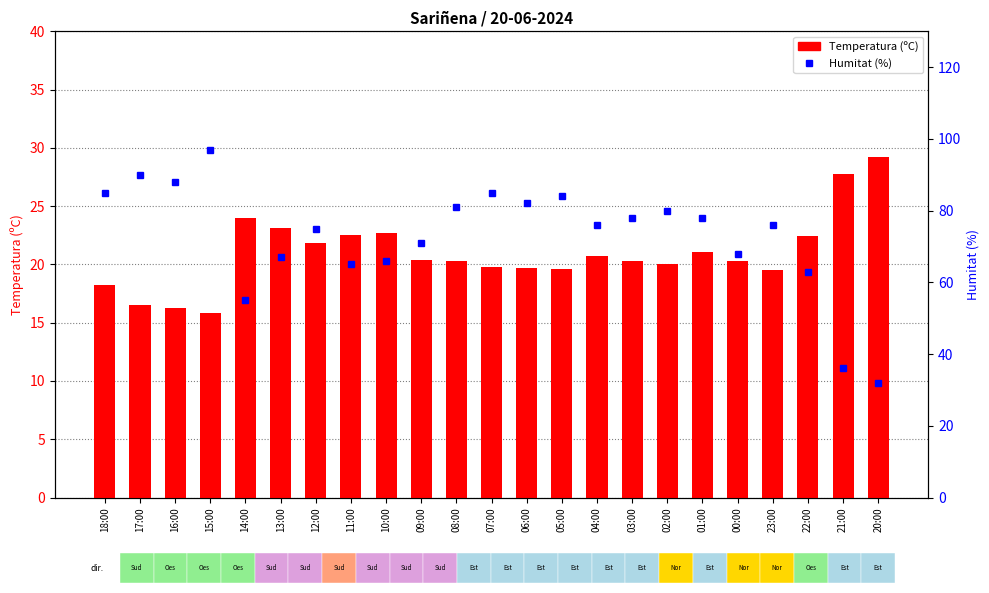

Rank the series at 05:00 from lowest to highest value.

Temperatura (ºC), Humitat (%)